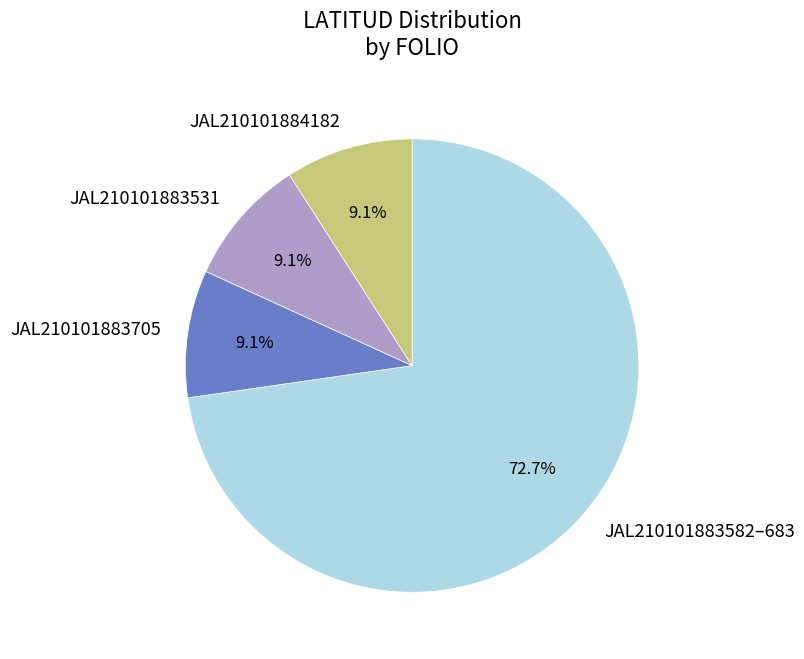

True or false: JAL210101883531 accounts for 16% of the total.

False